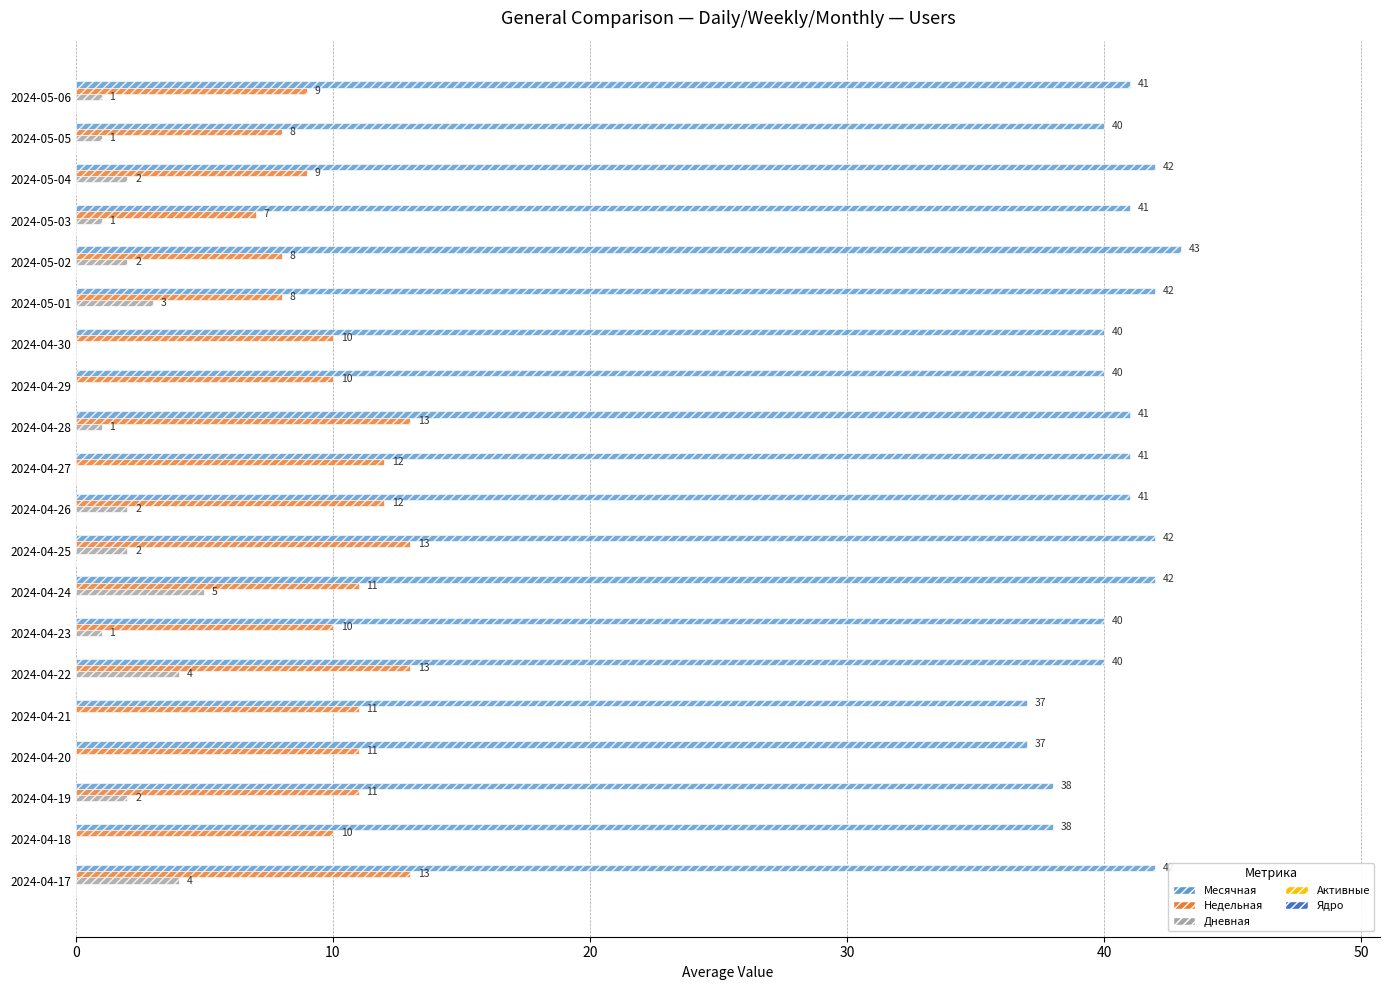

What is the highest value of the Недельная series?

13